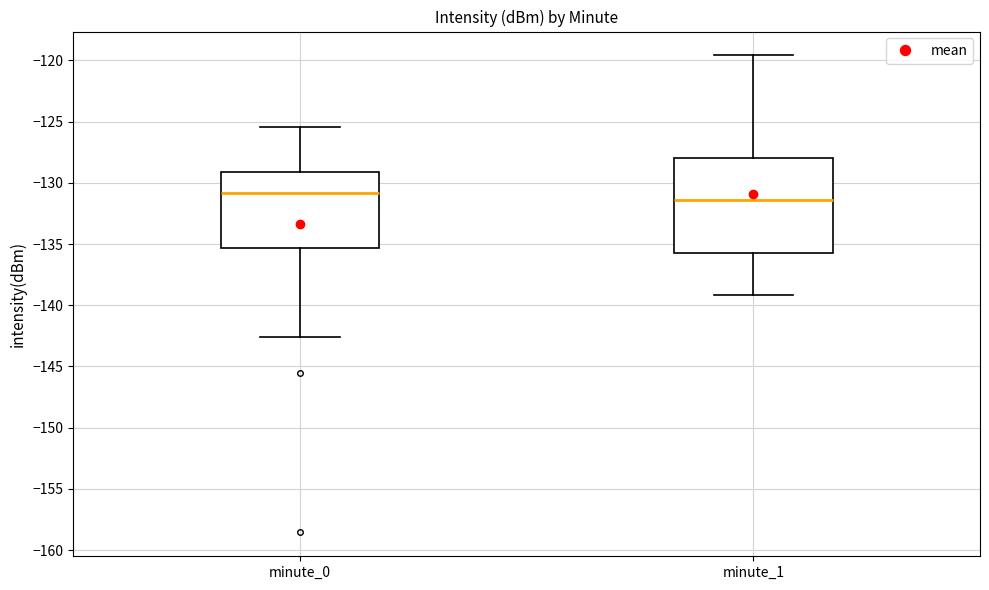

Reading left to right, transcribe this box plot: for each box, give where its median line is, the range the box spans, and where its two whiskers end, as read against the y-axis. The values are not printed on the chart, so give them approximately, as read against the axis.

minute_0: median -131.0, box -135.5 to -129.0, whiskers -142.5 to -125.5
minute_1: median -131.5, box -135.5 to -128.0, whiskers -139.0 to -119.5